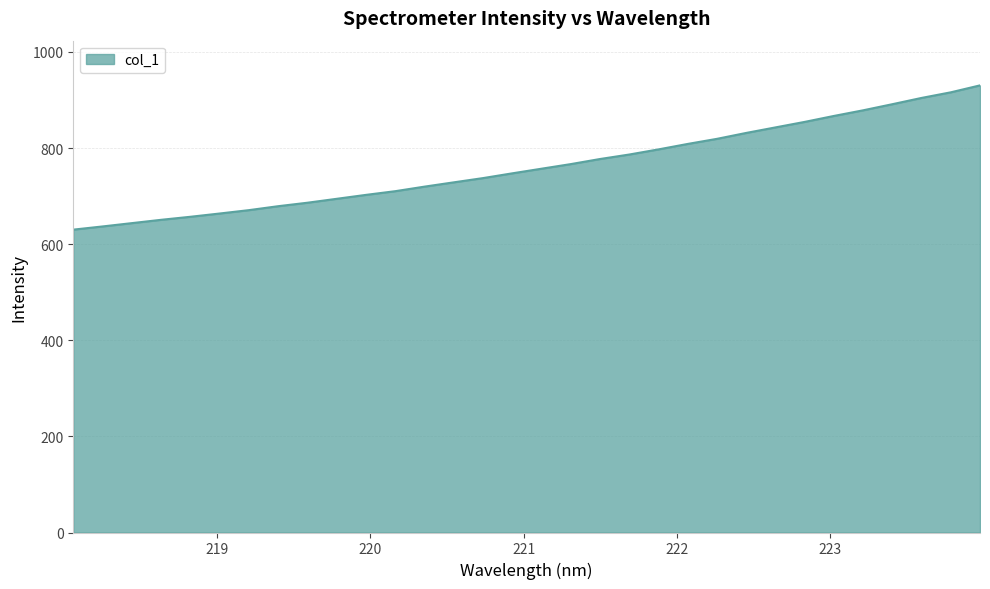

What is the smallest value displayed?

630.3